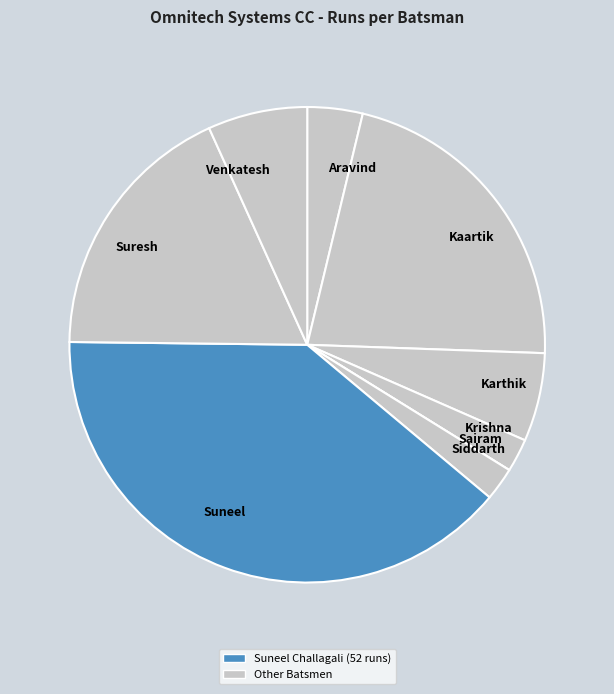

Is the sum of Suresh and Aravind greater than half?

No